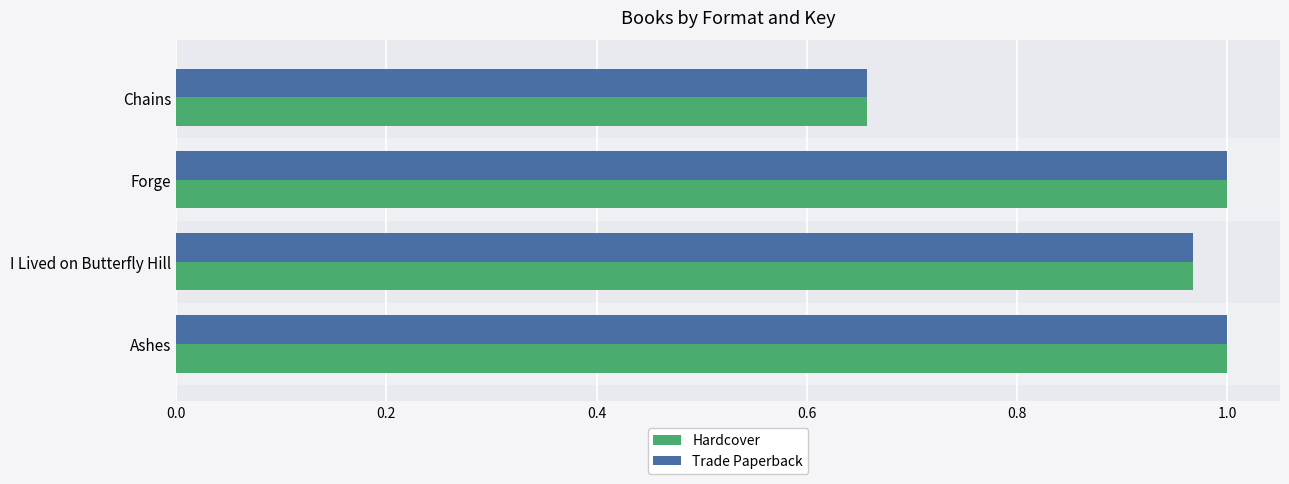

Is the value of Trade Paperback at Forge greater than the value of Hardcover at Chains?

Yes